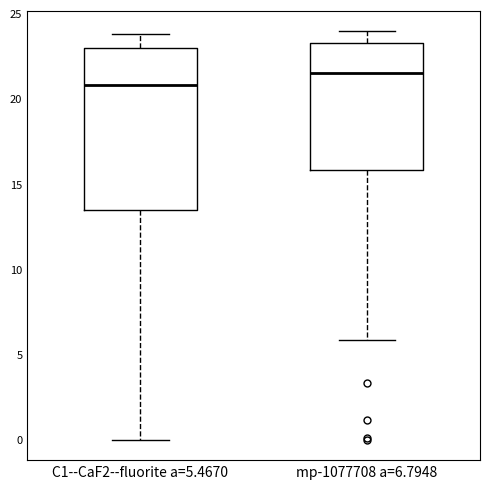

Reading left to right, transcribe this box plot: for each box, give where its median line is, the range the box spans, and where its two whiskers end, as read against the y-axis. The values are not printed on the chart, so give them approximately, as read against the axis.

C1--CaF2--fluorite a=5.4670: median 21.0, box 13.5 to 23.0, whiskers 0.0 to 24.0
mp-1077708 a=6.7948: median 21.5, box 16.0 to 23.5, whiskers 6.0 to 24.0